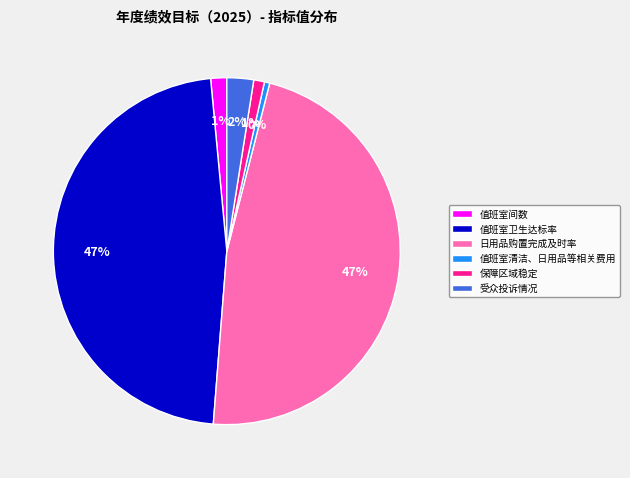

Is the sum of 受众投诉情况 and 值班室间数 greater than half?

No